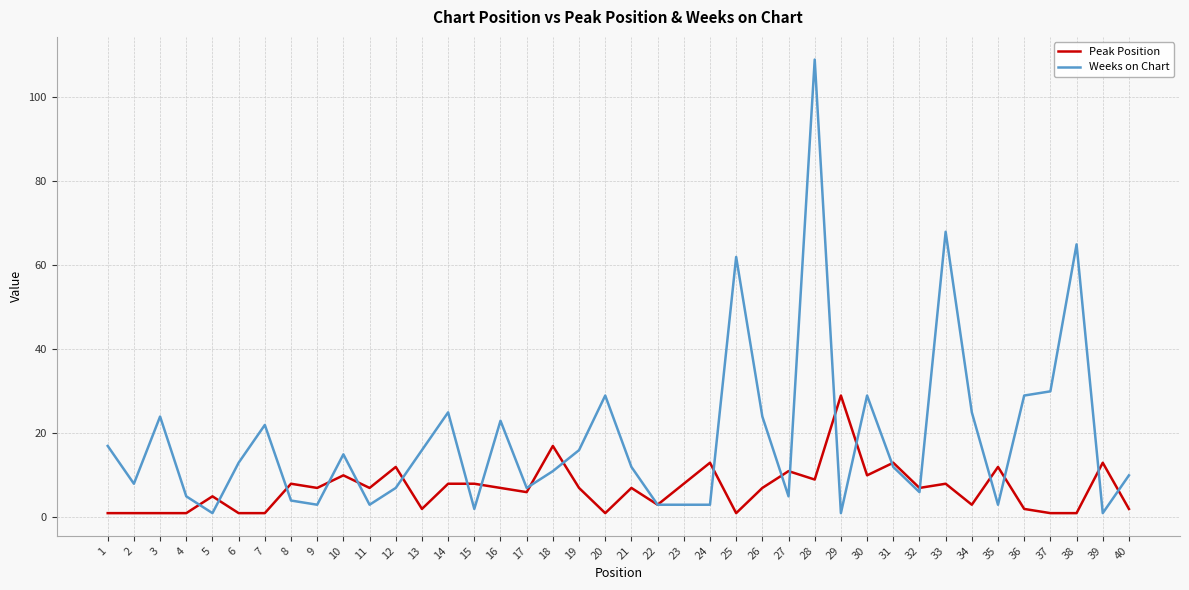

Reading left to right, list all the values displayed in this chart.

Peak Position: 1=1	2=1	3=1	4=1	5=5	6=1	7=1	8=8	9=7	10=10	11=7	12=12	13=2	14=8	15=8	16=7	17=6	18=17	19=7	20=1	21=7	22=3	23=8	24=13	25=1	26=7	27=11	28=9	29=29	30=10	31=13	32=7	33=8	34=3	35=12	36=2	37=1	38=1	39=13	40=2
Weeks on Chart: 1=17	2=8	3=24	4=5	5=1	6=13	7=22	8=4	9=3	10=15	11=3	12=7	13=16	14=25	15=2	16=23	17=7	18=11	19=16	20=29	21=12	22=3	23=3	24=3	25=62	26=24	27=5	28=109	29=1	30=29	31=12	32=6	33=68	34=25	35=3	36=29	37=30	38=65	39=1	40=10